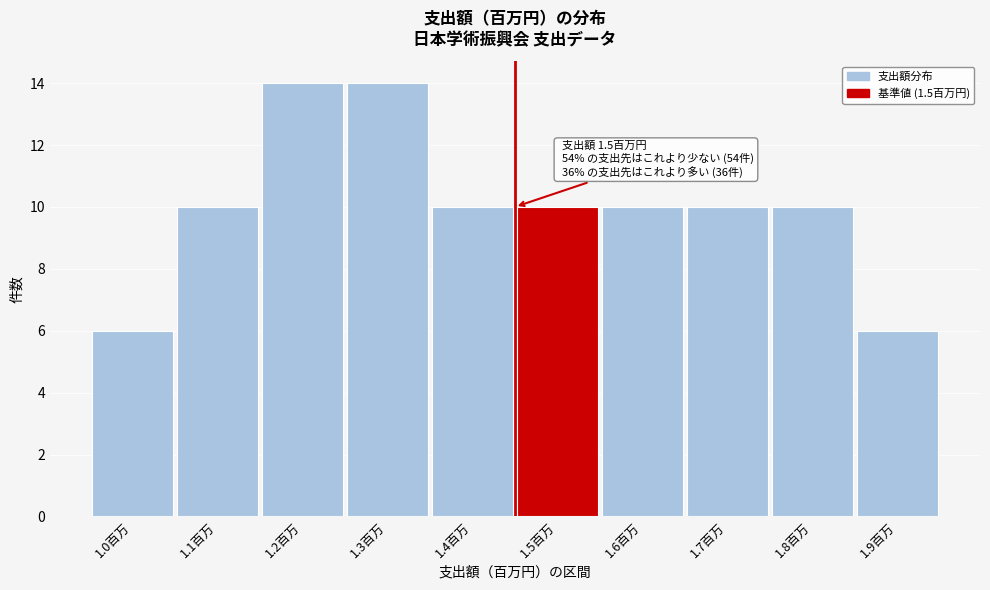

Reading right to left, extract all data points from this chart.

6	10	10	10	10	10	14	14	10	6